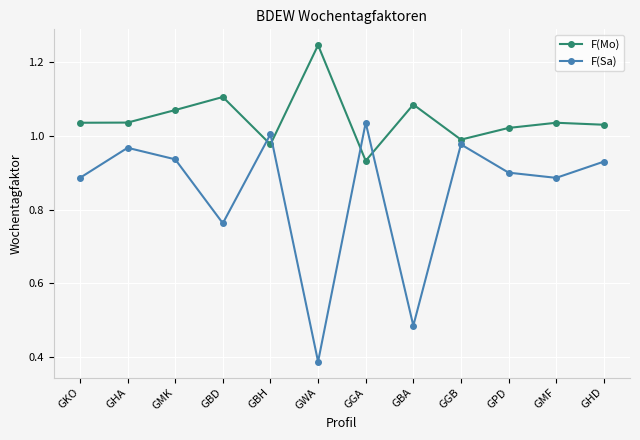

What is the sum of the F(Sa) values at GKO and GWA?

1.3